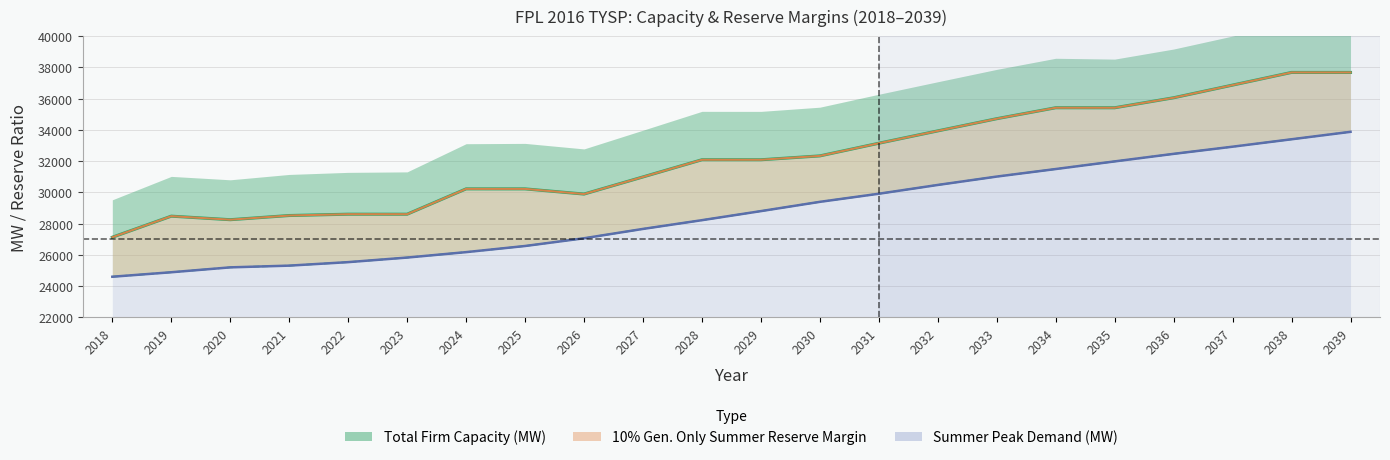

Which label corresponds to the largest value in the chart?

2038